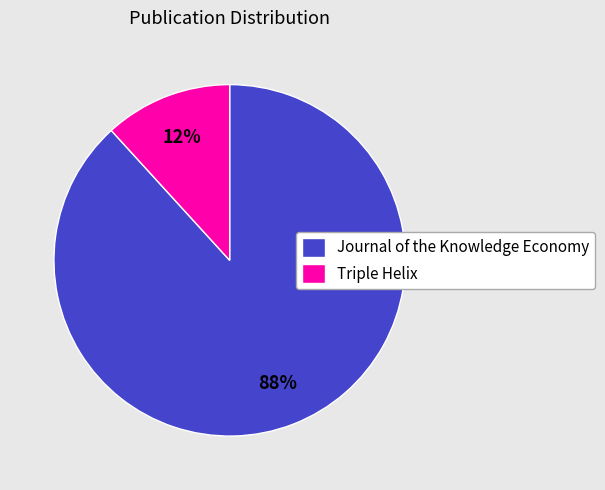

Combined, do Journal of the Knowledge Economy and Triple Helix account for over 50%?

Yes